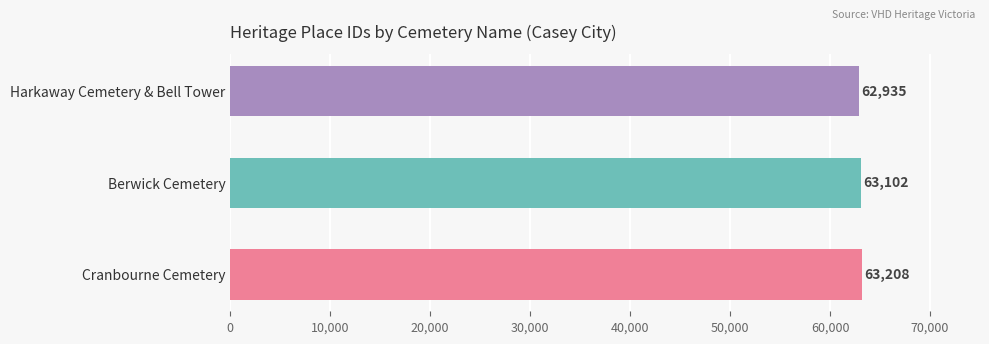

List the labels in order of value, smallest first.

Harkaway Cemetery & Bell Tower, Berwick Cemetery, Cranbourne Cemetery